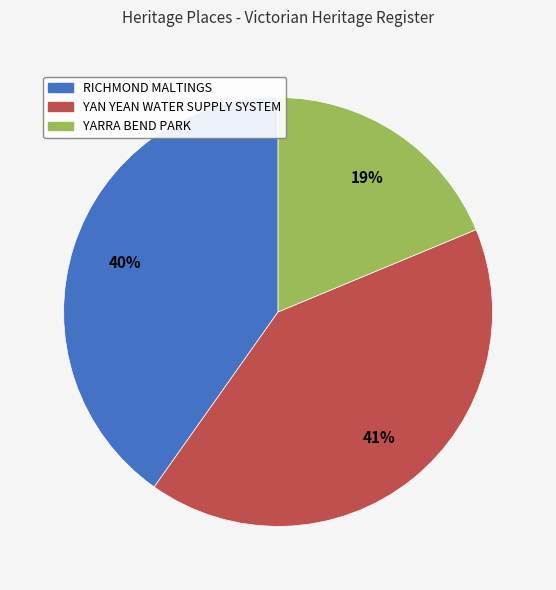

Which category has the biggest portion of the pie?

YAN YEAN WATER SUPPLY SYSTEM